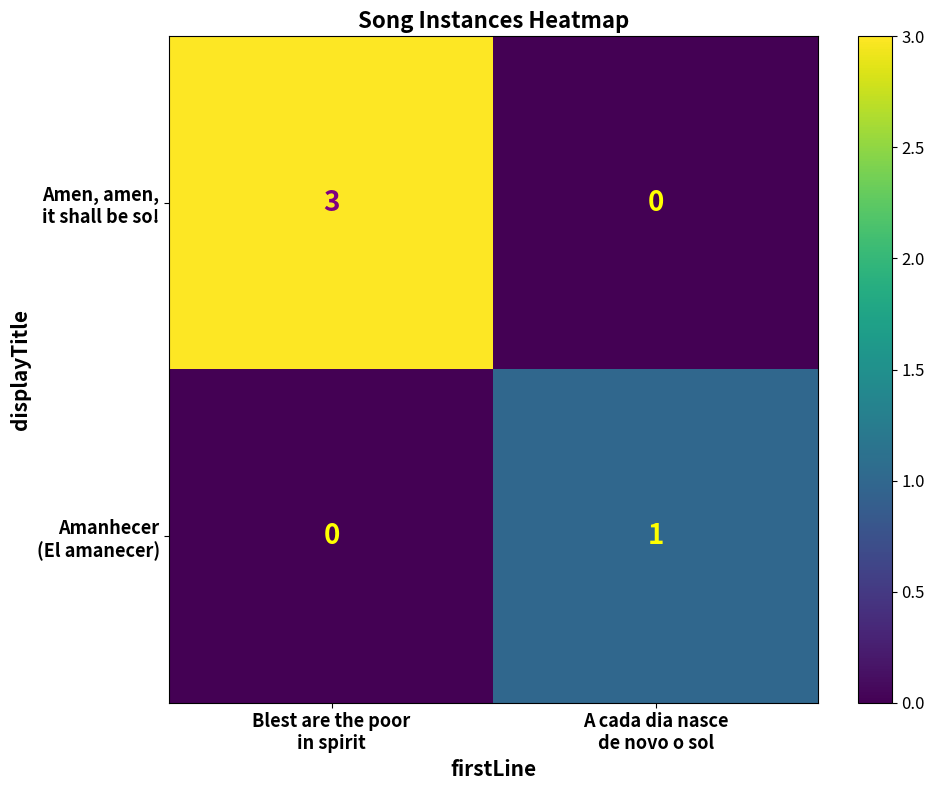

What is the greatest value displayed?

3